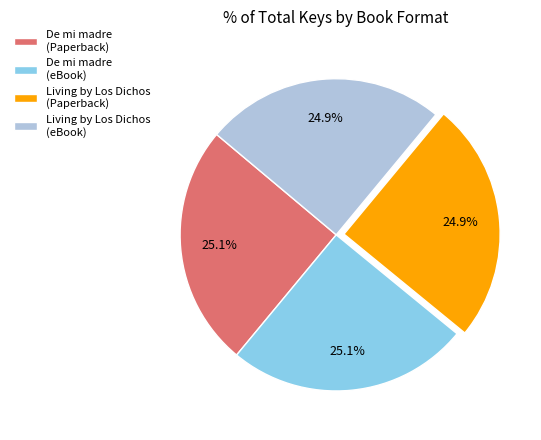

Does any single category account for the majority?

No